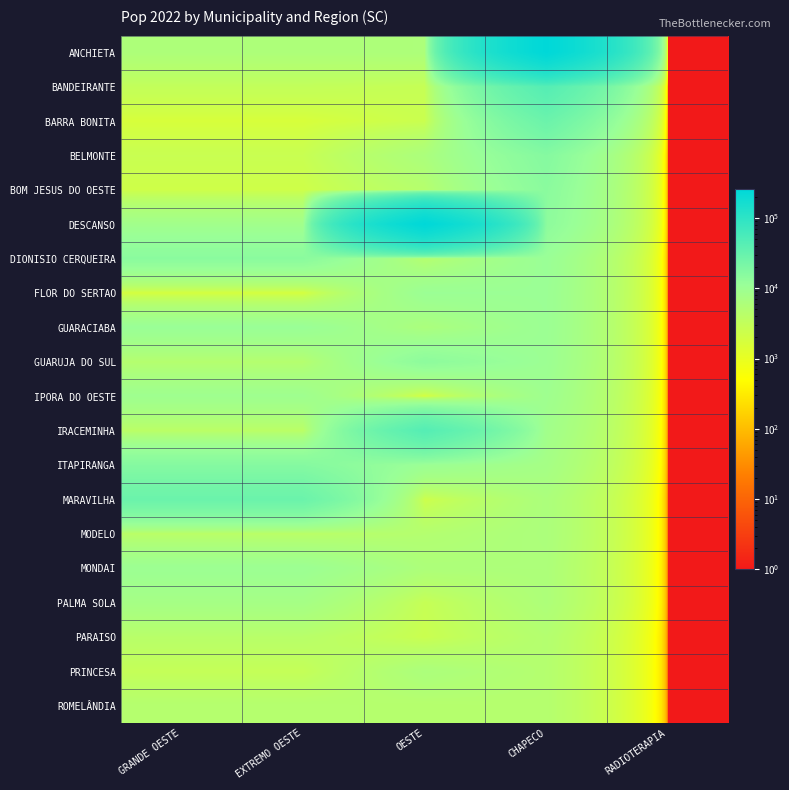

What is the total value across all series at GRANDE OESTE?

148559